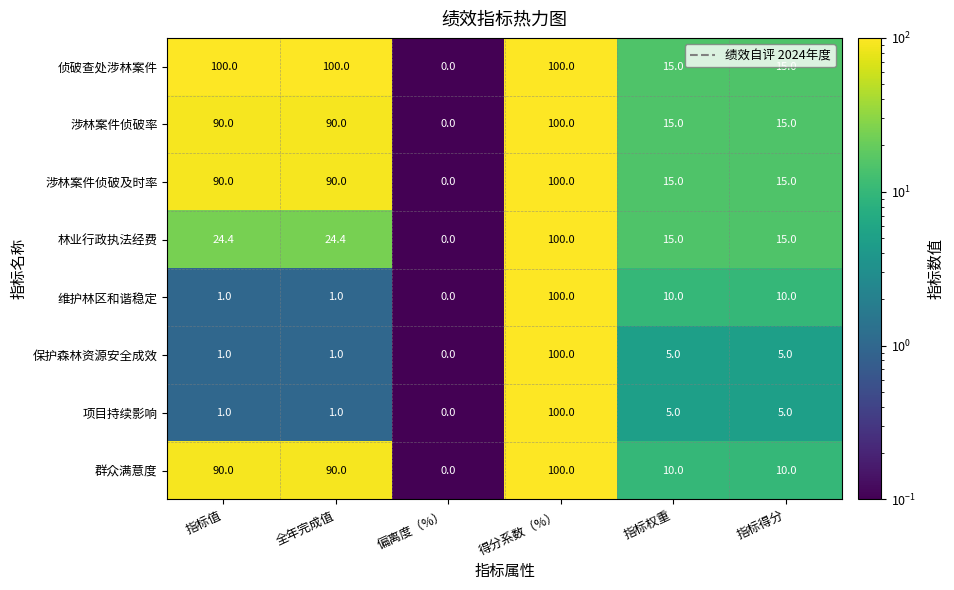

What is the difference between the maximum and minimum values in the 林业行政执法经费 series?

100.0